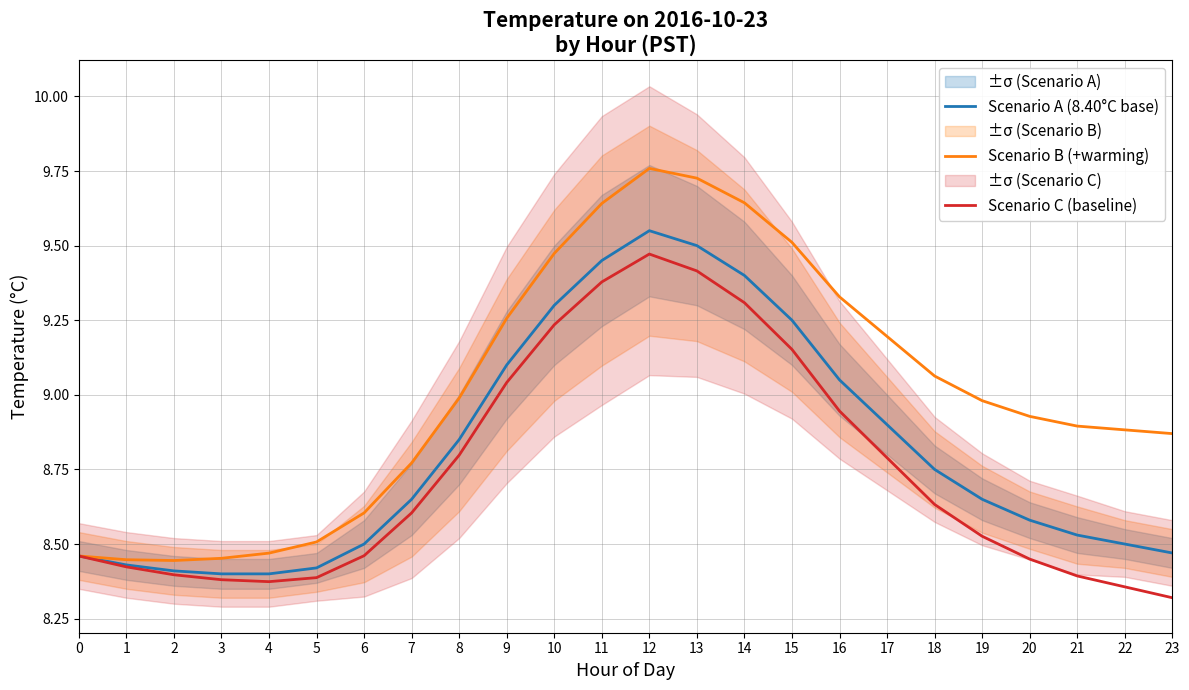

How many categories are shown in the chart?

24